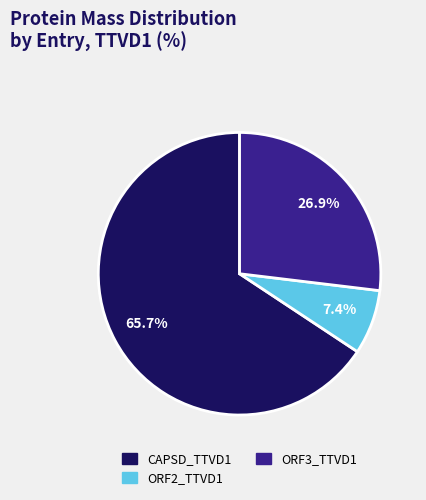

How many segments does this pie chart have?

3